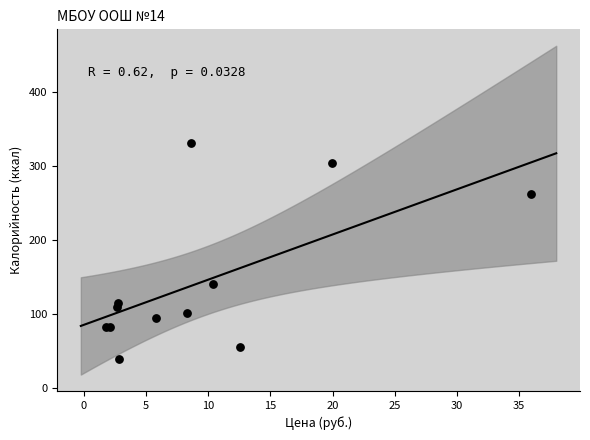

What Y value in the scatter plot is closest to 185?

141